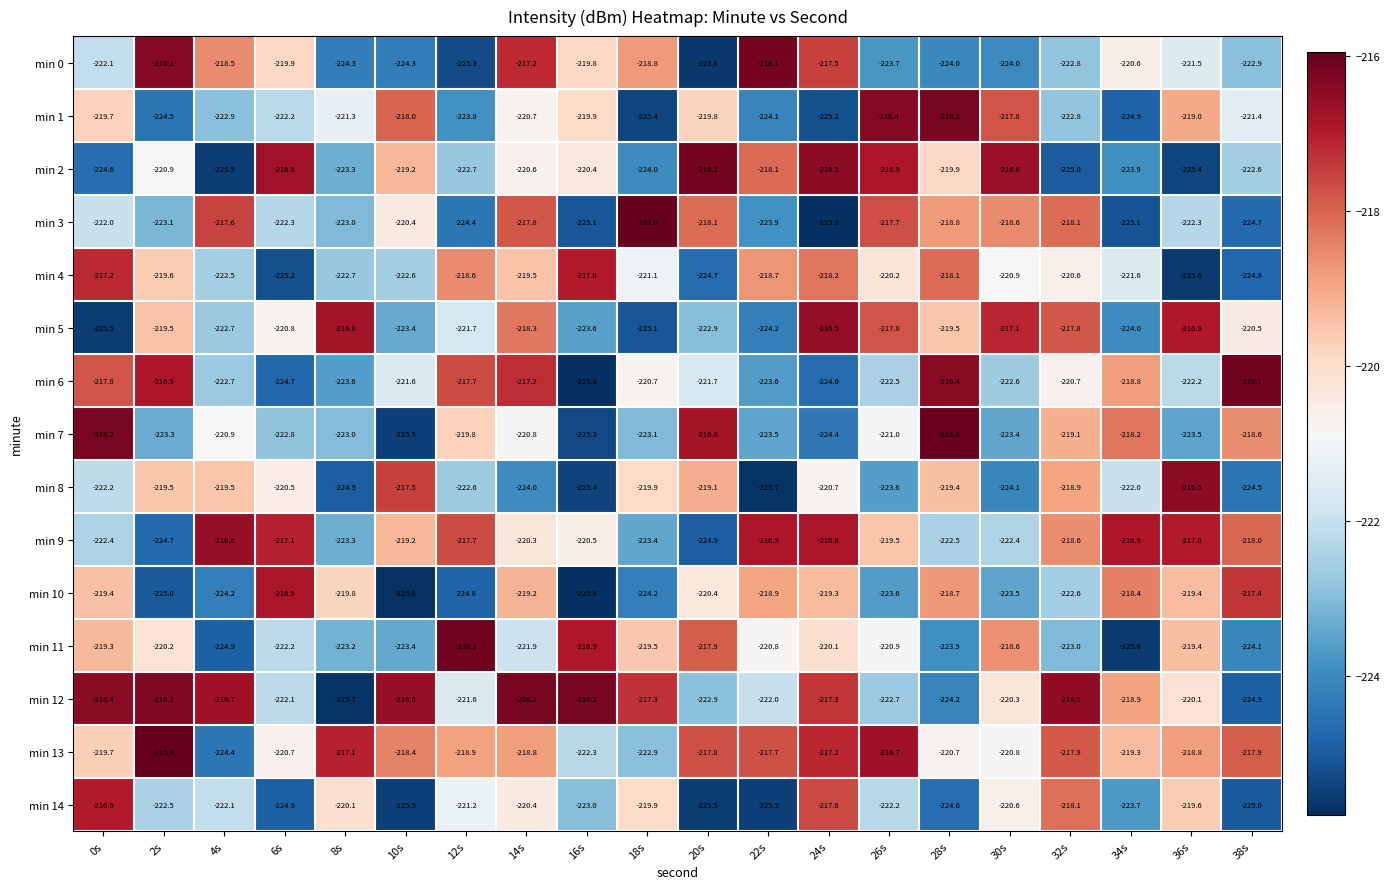

At how many categories does at least one series exceed -217?

20